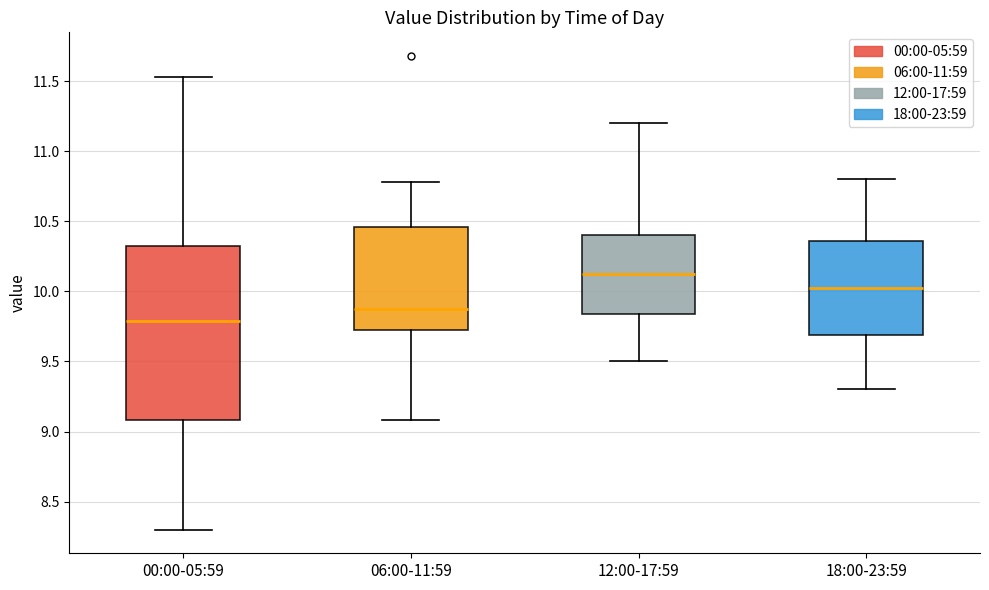

Reading left to right, transcribe this box plot: for each box, give where its median line is, the range the box spans, and where its two whiskers end, as read against the y-axis. The values are not printed on the chart, so give them approximately, as read against the axis.

00:00-05:59: median 9.80, box 9.10 to 10.35, whiskers 8.30 to 11.55
06:00-11:59: median 9.90, box 9.70 to 10.45, whiskers 9.10 to 10.80
12:00-17:59: median 10.15, box 9.85 to 10.40, whiskers 9.50 to 11.20
18:00-23:59: median 10.05, box 9.70 to 10.35, whiskers 9.30 to 10.80